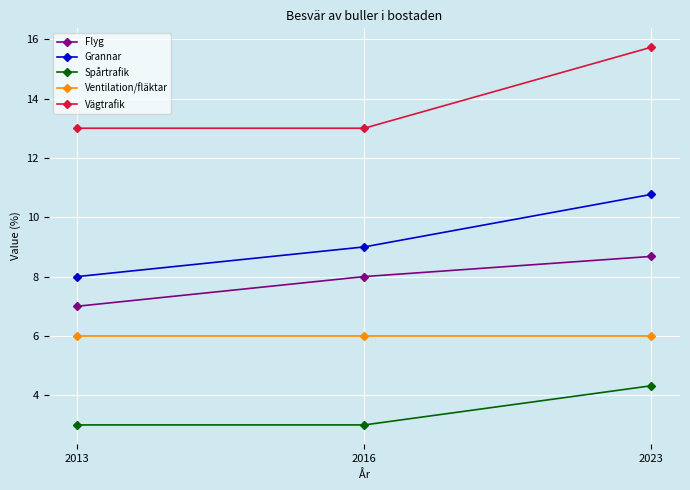

Reading left to right, what are all the values shown in this chart?

Flyg: 7.0	8.0	8.7
Grannar: 8.0	9.0	10.8
Spårtrafik: 3.0	3.0	4.3
Ventilation/fläktar: 6.0	6.0	6.0
Vägtrafik: 13.0	13.0	15.7